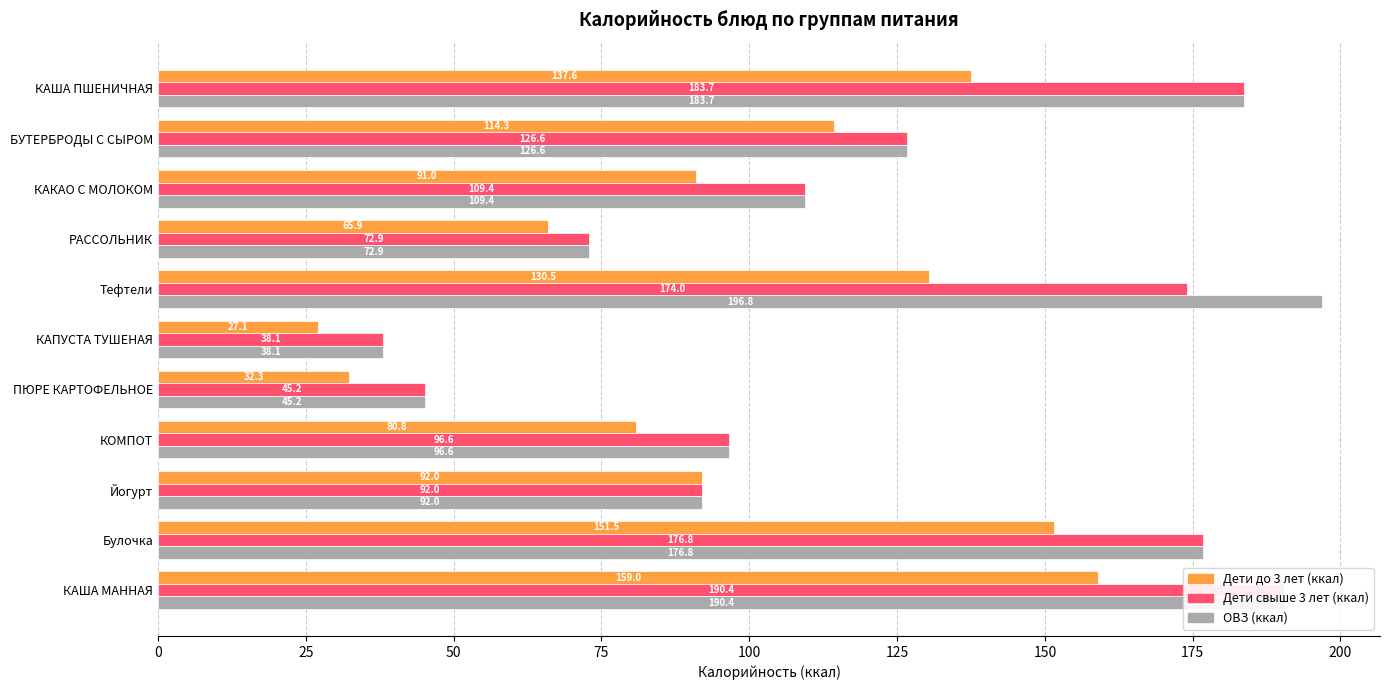

Reading left to right, extract all data points from this chart.

Дети до 3 лет (ккал): 137.6	114.3	91.0	65.9	130.5	27.1	32.3	80.8	92.0	151.5	159.0
Дети свыше 3 лет (ккал): 183.7	126.6	109.4	72.9	174.0	38.1	45.2	96.6	92.0	176.8	190.4
ОВЗ (ккал): 183.7	126.6	109.4	72.9	196.8	38.1	45.2	96.6	92.0	176.8	190.4